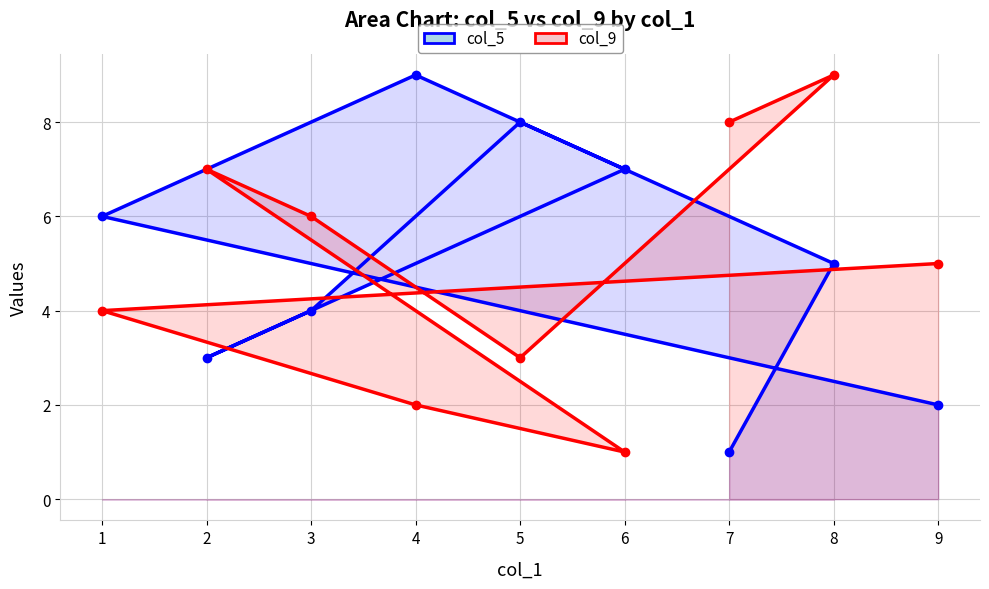

What are all the series names shown in the legend?

col_5, col_9